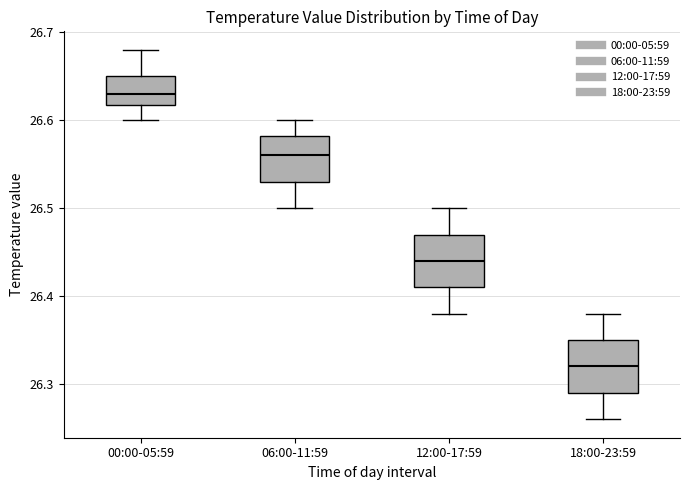

Which box has the lowest median line?

18:00-23:59